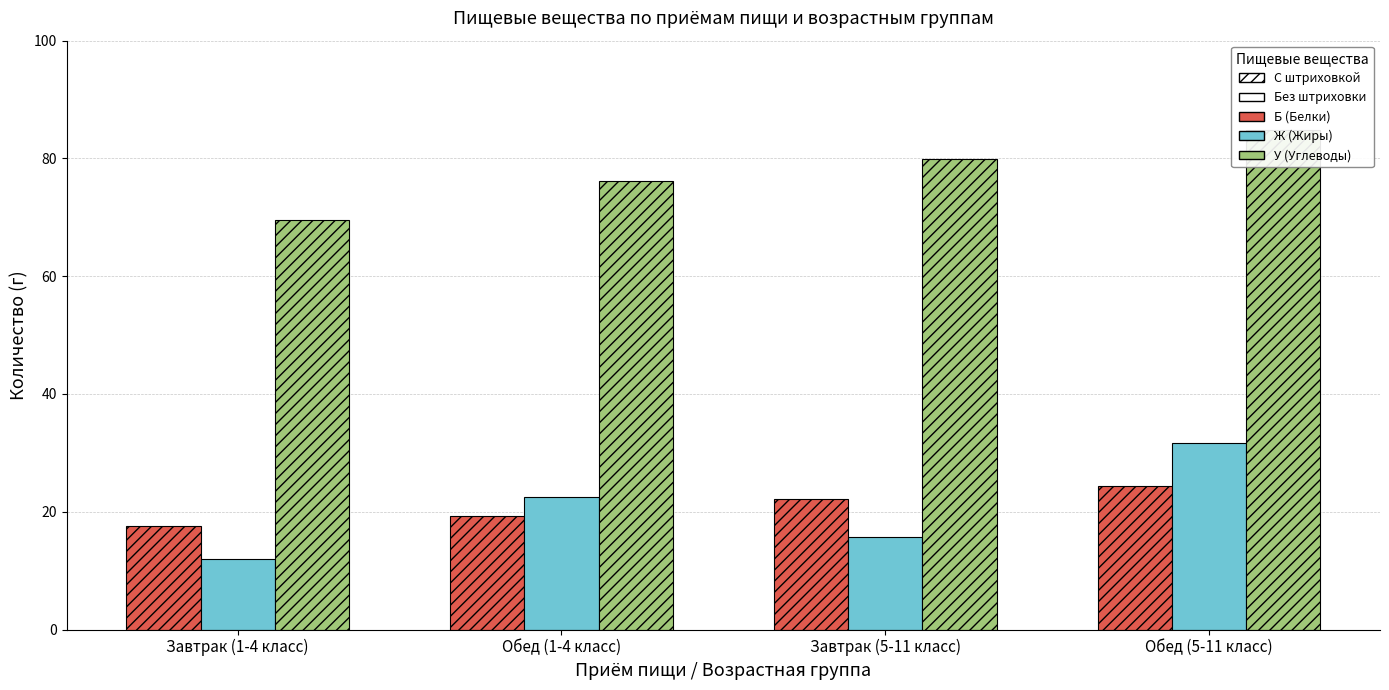

How many bars are there in each group?

3